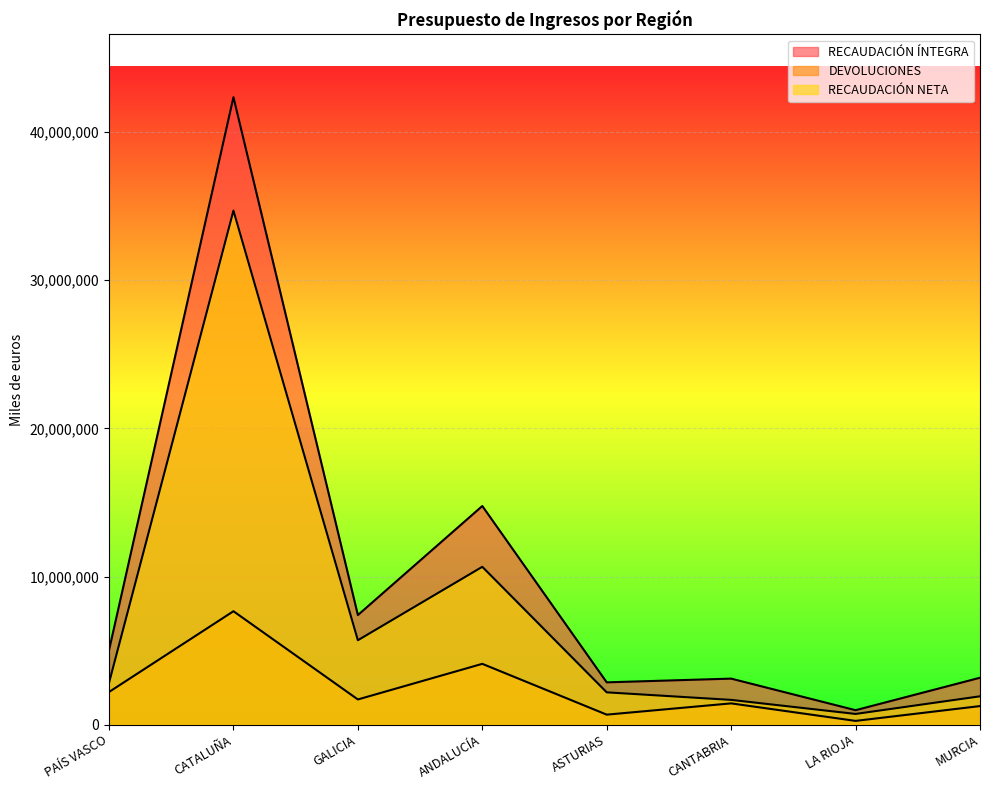

Which series has the widest spread of values?

RECAUDACIÓN ÍNTEGRA